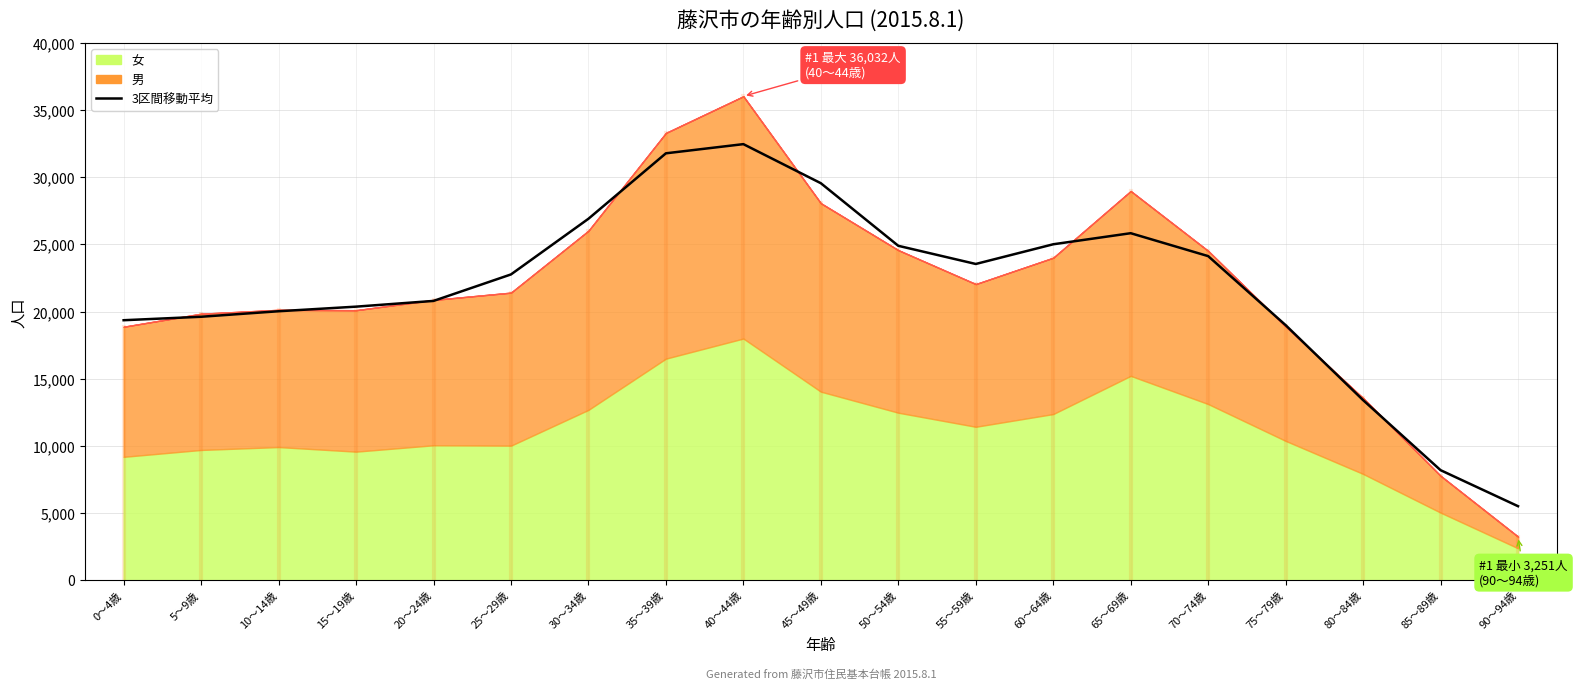

True or false: the data shows 18993.7 at 75～79歳.

True